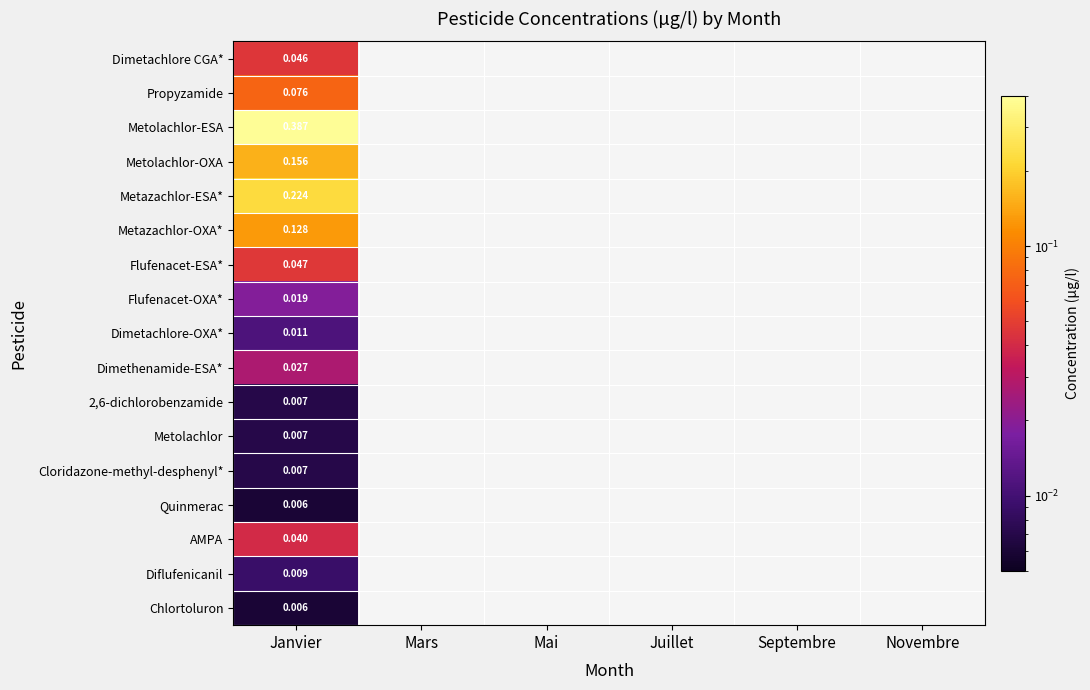

What is the maximum value shown in the chart?

0.4